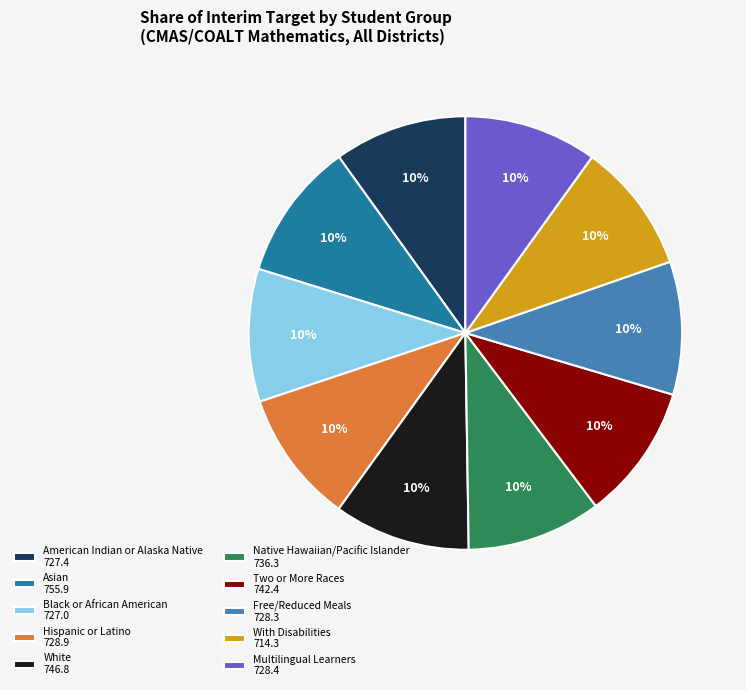

How many segments does this pie chart have?

10